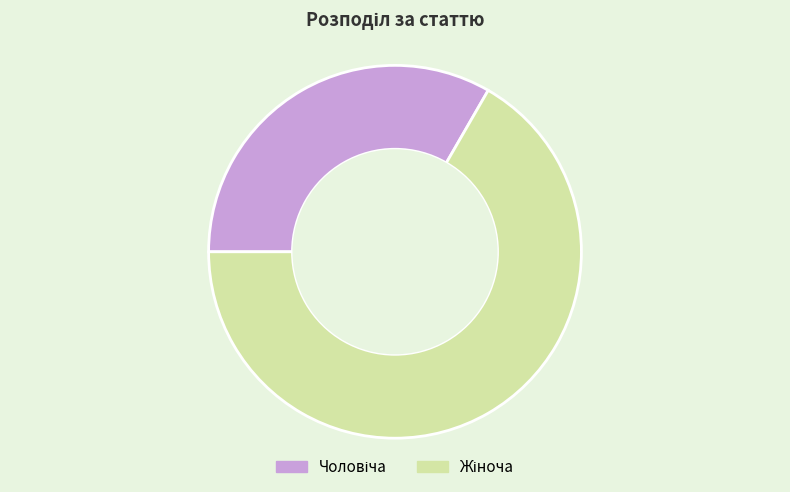

Does any single category account for the majority?

Yes